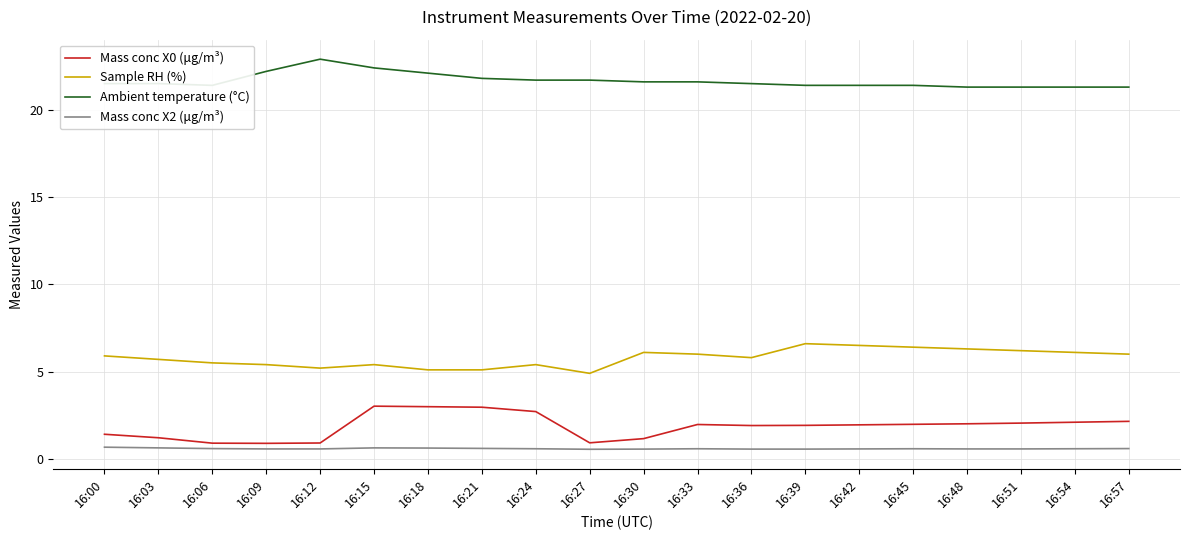

What is the total value across all series at 16:24?

30.4